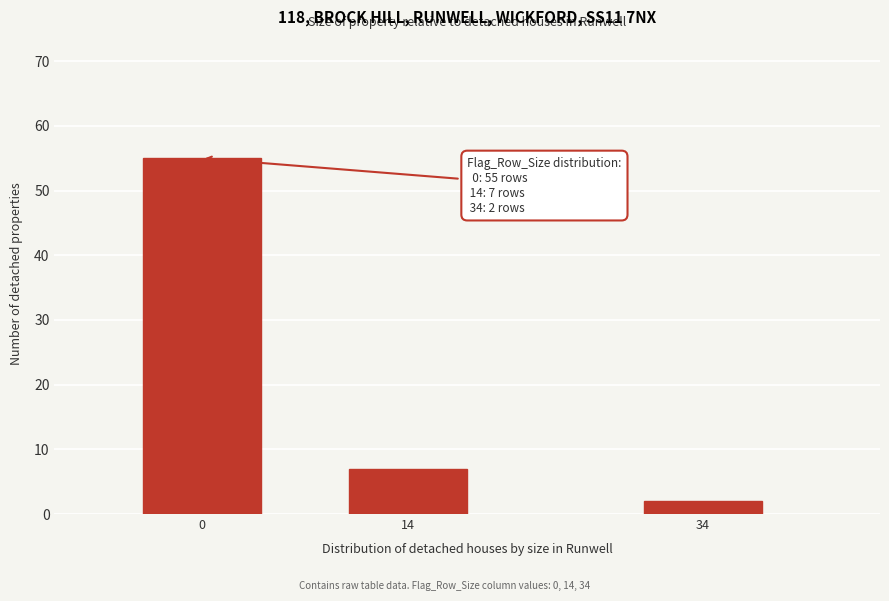

Reading left to right, what are all the values shown in this chart?

0=55	14=7	34=2